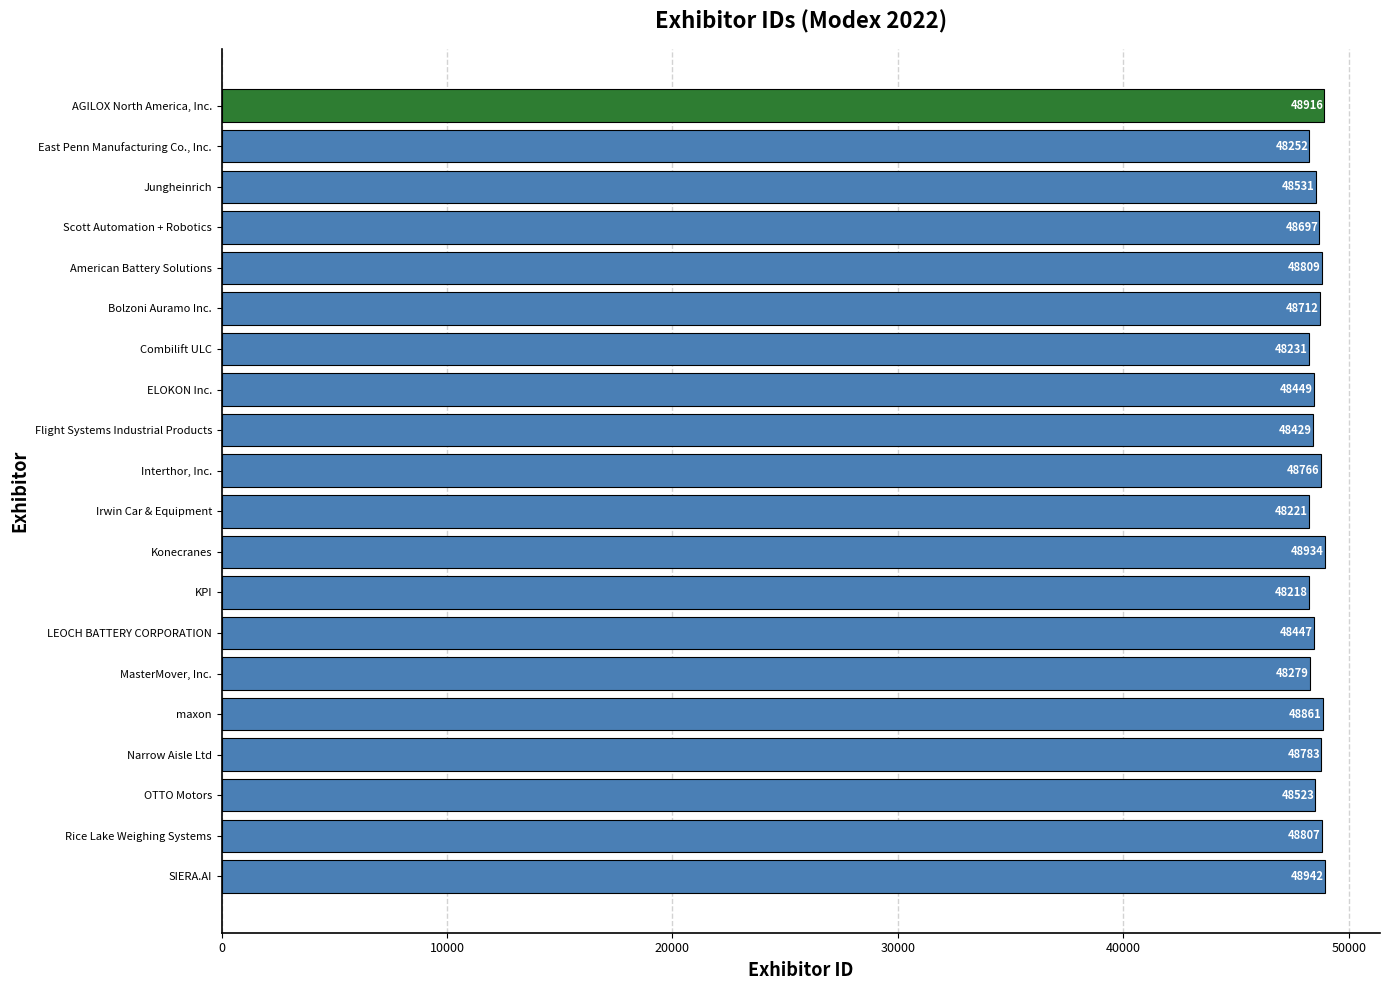

Reading top to bottom, extract all data points from this chart.

AGILOX North America, Inc.=48916	East Penn Manufacturing Co., Inc.=48252	Jungheinrich=48531	Scott Automation + Robotics=48697	American Battery Solutions=48809	Bolzoni Auramo Inc.=48712	Combilift ULC=48231	ELOKON Inc.=48449	Flight Systems Industrial Products=48429	Interthor, Inc.=48766	Irwin Car & Equipment=48221	Konecranes=48934	KPI=48218	LEOCH BATTERY CORPORATION=48447	MasterMover, Inc.=48279	maxon=48861	Narrow Aisle Ltd=48783	OTTO Motors=48523	Rice Lake Weighing Systems=48807	SIERA.AI=48942